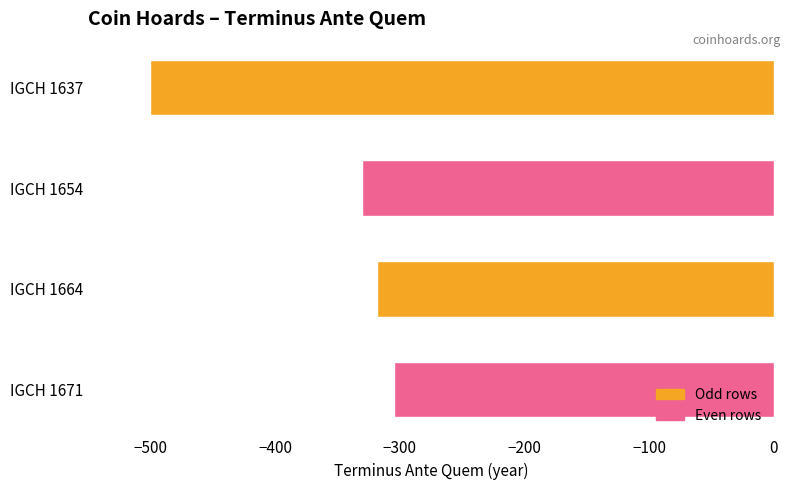

List the labels in order of value, smallest first.

IGCH 1637, IGCH 1654, IGCH 1664, IGCH 1671